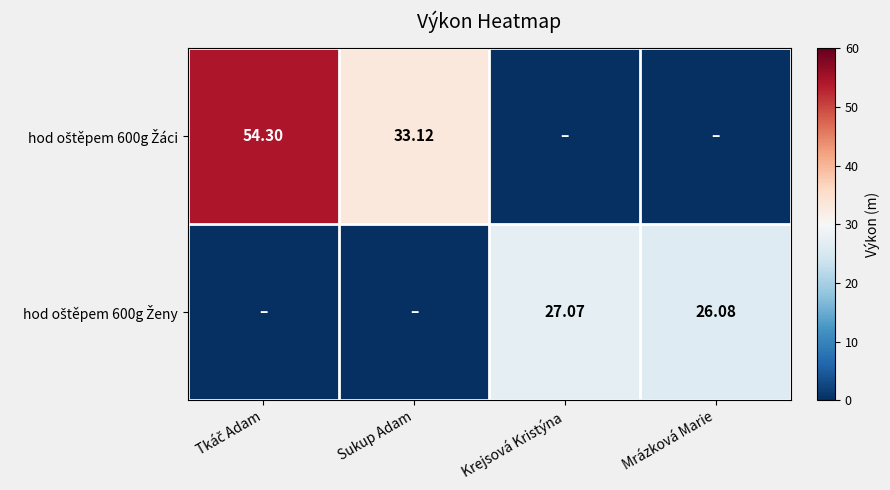

At which category does the chart reach its peak across all series?

Tkáč Adam